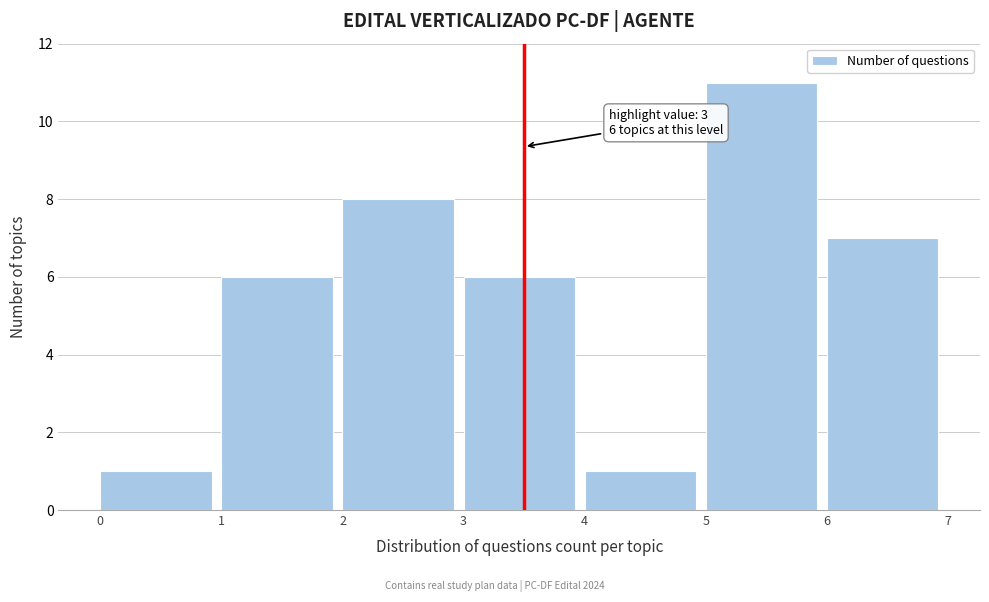

Which range on the x-axis has the tallest bar?

5 to 6